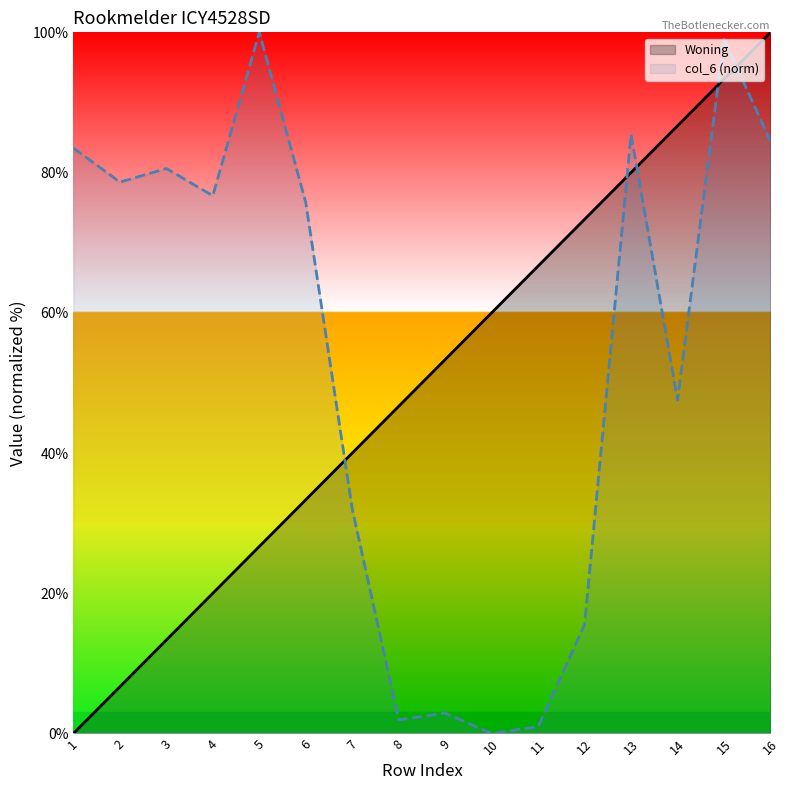

What is the average value of the col_6 series?

54.1